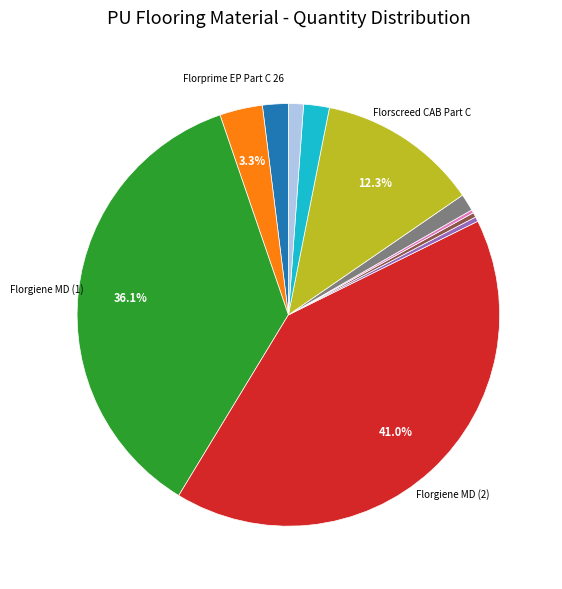

Does any single category account for the majority?

No